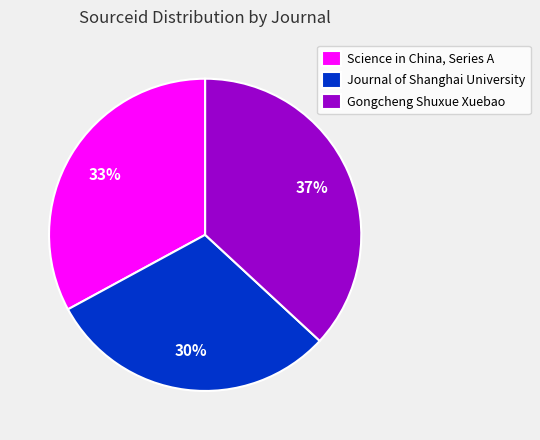

Is there any slice that represents more than half of the pie?

No